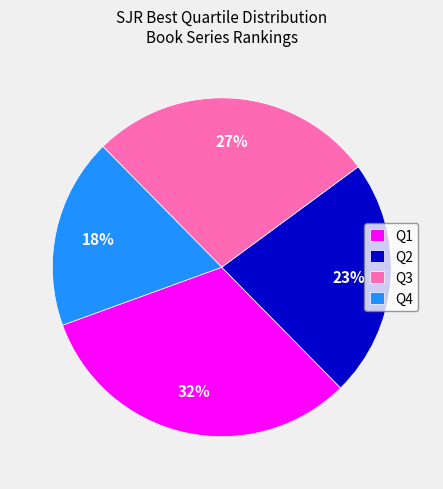

Combined, do Q4 and Q2 account for over 50%?

No